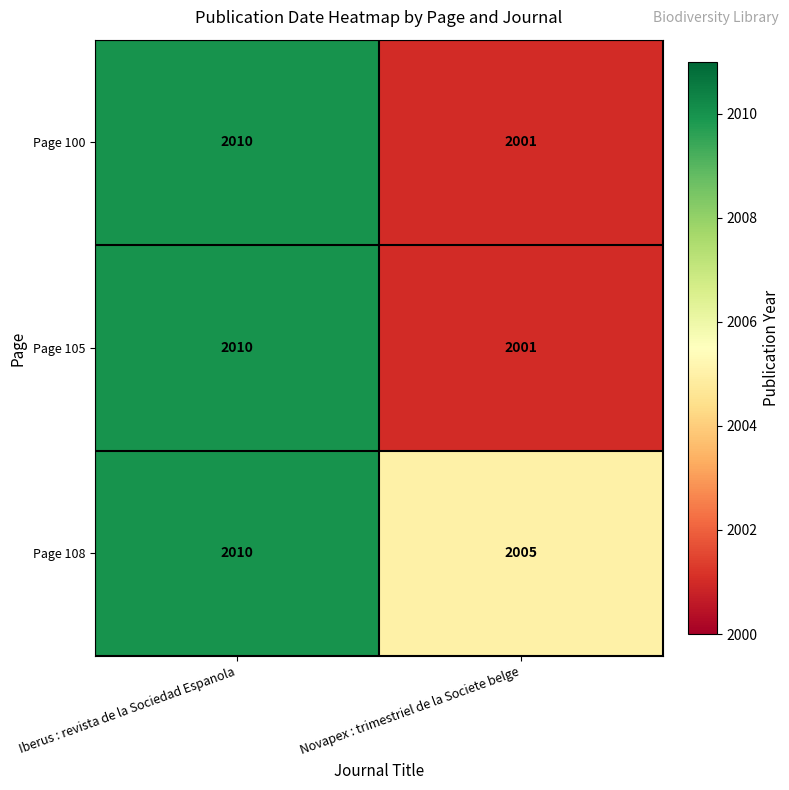

True or false: Page 100 has a value of 432 at Novapex : trimestriel de la Societe belge.

False